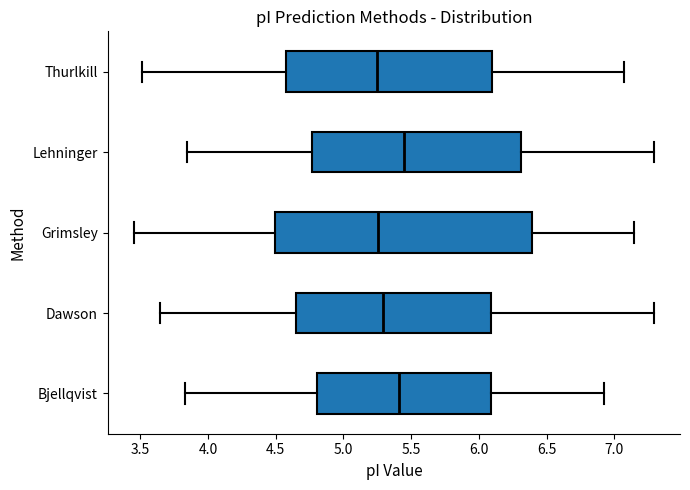

Reading bottom to top, read every box against the x-axis: the position of its median line, the range the box covers, and the ends of its whiskers. The values are not printed on the chart, so give them approximately, as read against the axis.

Bjellqvist: median 5.40, box 4.80 to 6.10, whiskers 3.85 to 6.95
Dawson: median 5.30, box 4.65 to 6.10, whiskers 3.65 to 7.30
Grimsley: median 5.25, box 4.50 to 6.40, whiskers 3.45 to 7.15
Lehninger: median 5.45, box 4.75 to 6.30, whiskers 3.85 to 7.30
Thurlkill: median 5.25, box 4.55 to 6.10, whiskers 3.50 to 7.05